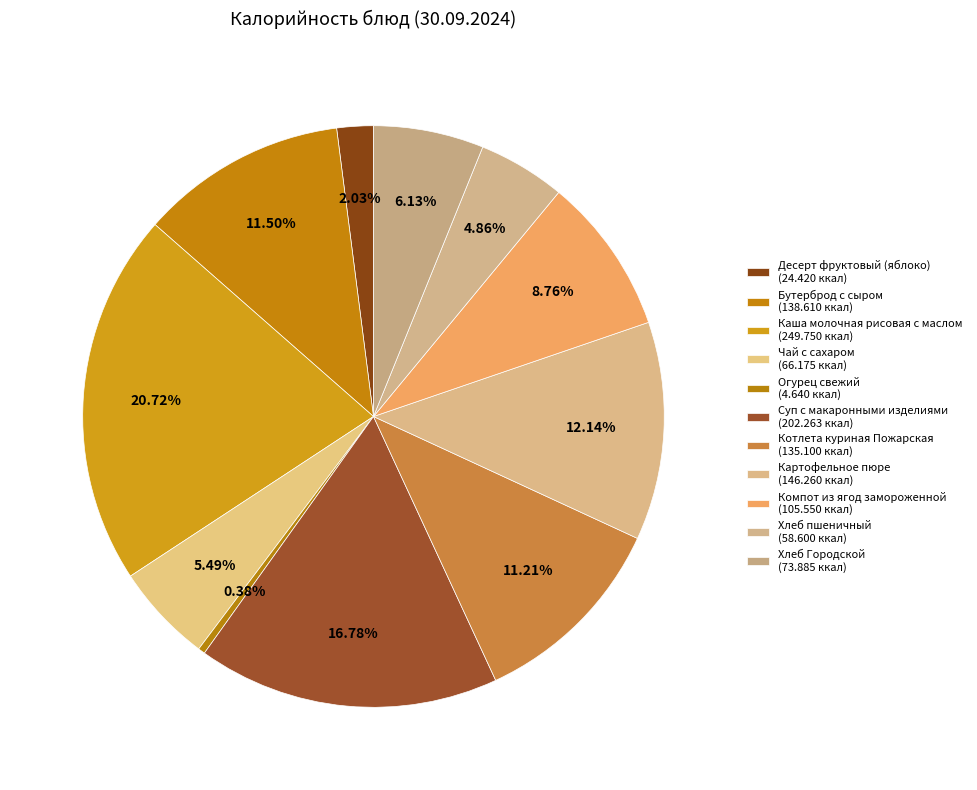

Rank the categories by value from lowest to highest.

Огурец свежий, Десерт фруктовый (яблоко), Хлеб пшеничный, Чай с сахаром, Хлеб Городской, Компот из ягод замороженной, Котлета куриная Пожарская, Бутерброд с сыром, Картофельное пюре, Суп с макаронными изделиями, Каша молочная рисовая с маслом